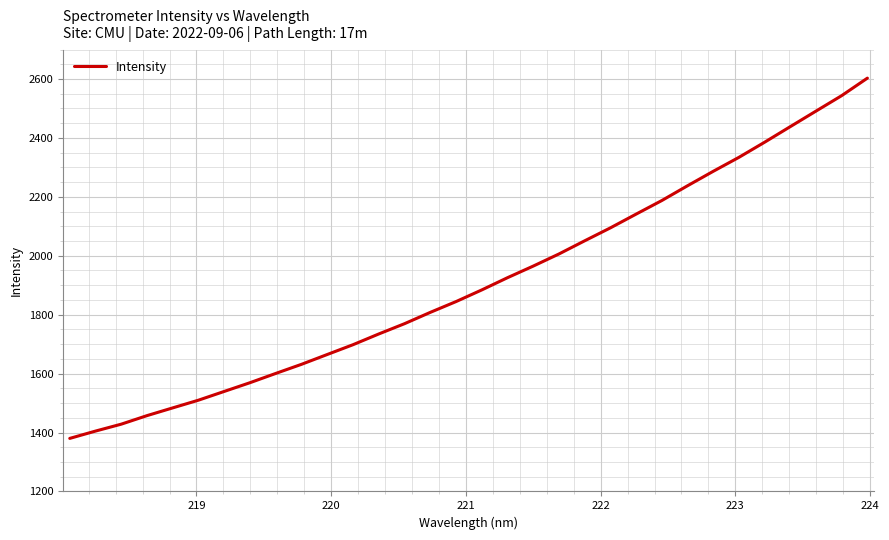

What is the maximum value shown in the chart?

2602.8